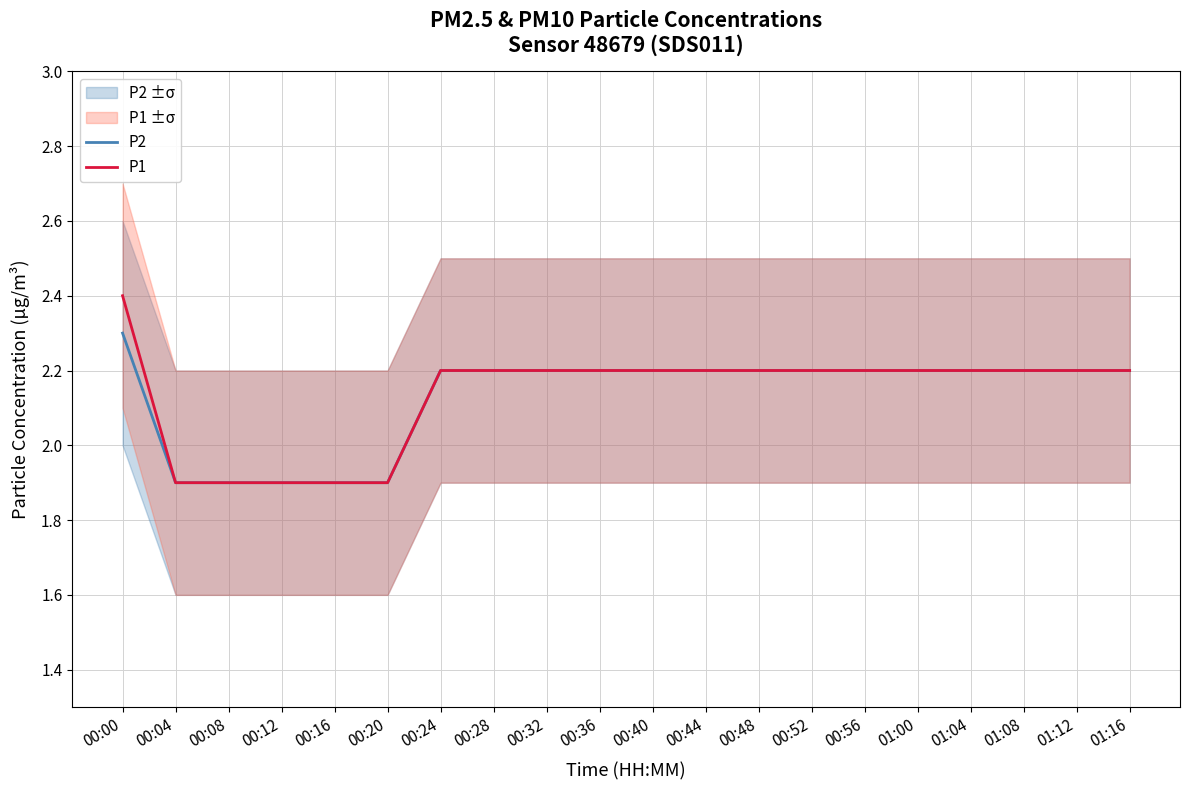

How many series are shown in this chart?

2